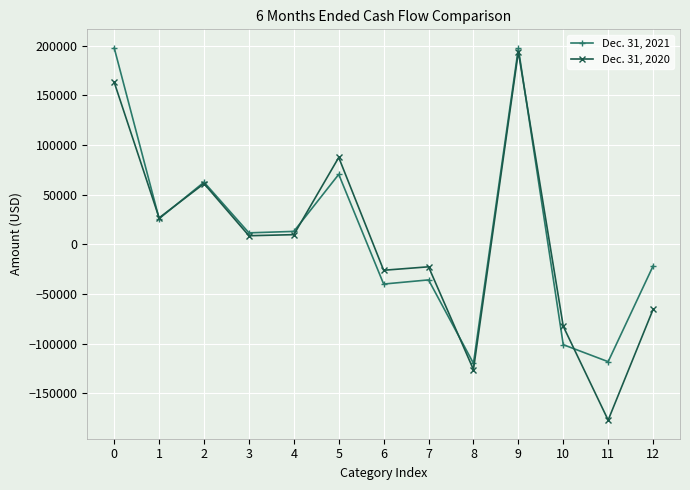

What is the sum of the Dec. 31, 2020 values at 3 and 8?

-117483